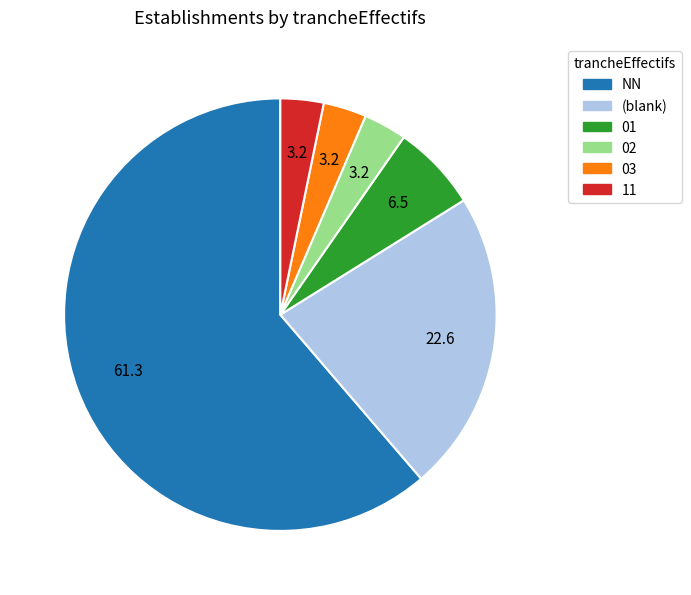

Is it true that NN is 55% of the pie?

False